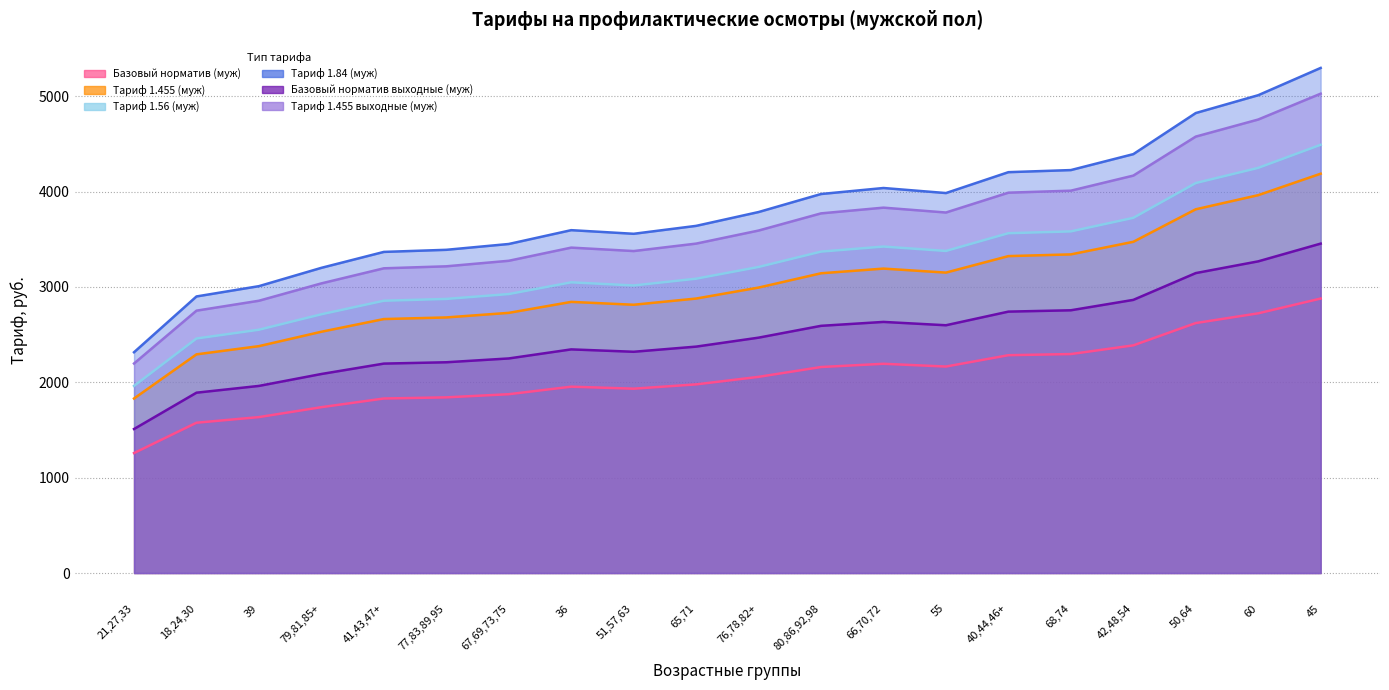

At which category is the sum across all series the highest?

45